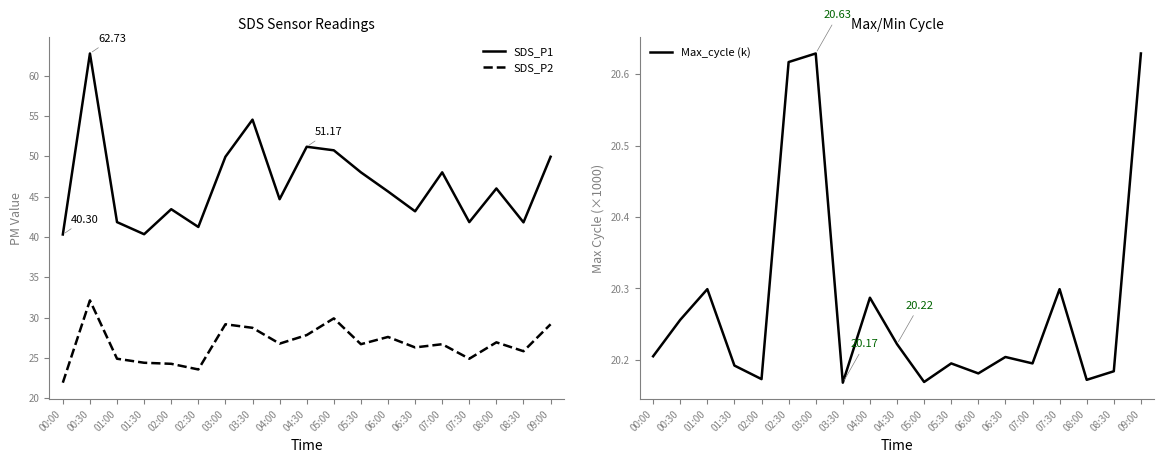

The SDS_P1 series shows 82.5 at 03:30. True or false?

False